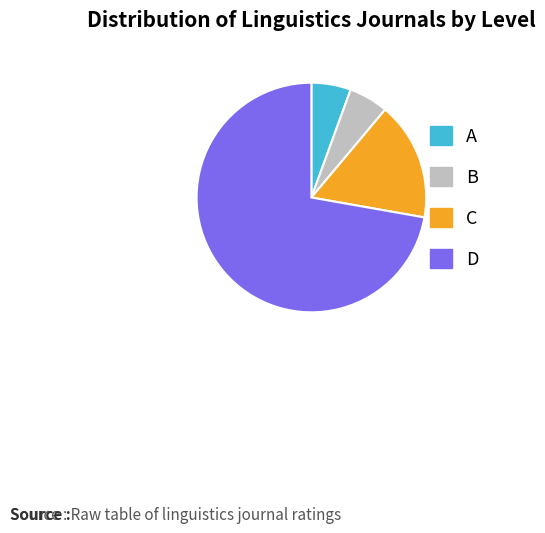

Between D and B, which is larger?

D